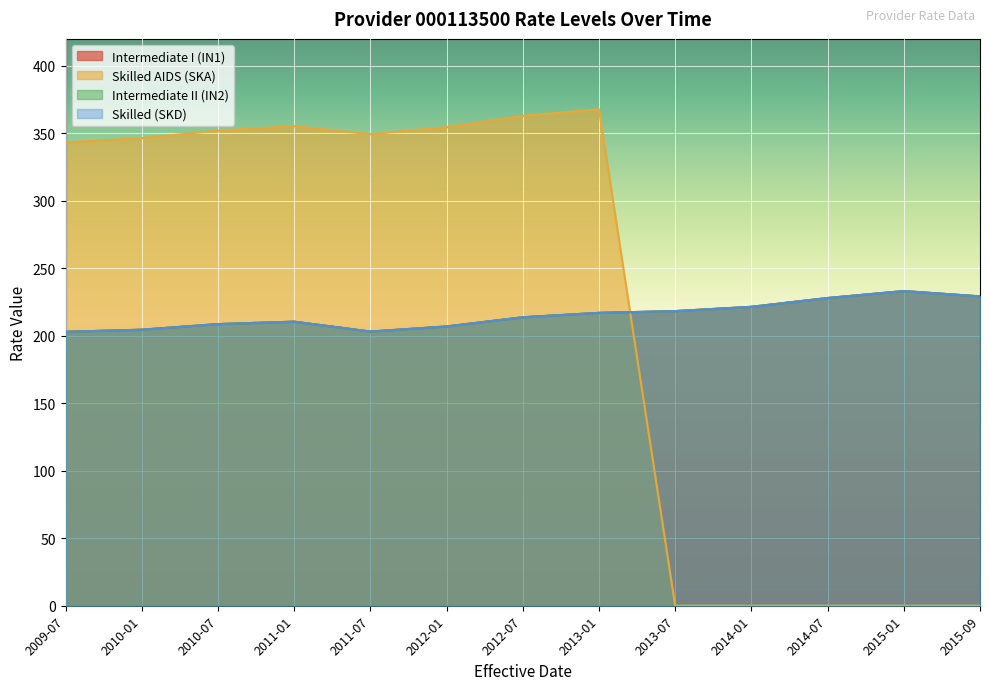

Where do Intermediate I (IN1) and Skilled AIDS (SKA) first cross each other?

2013-01 and 2013-07